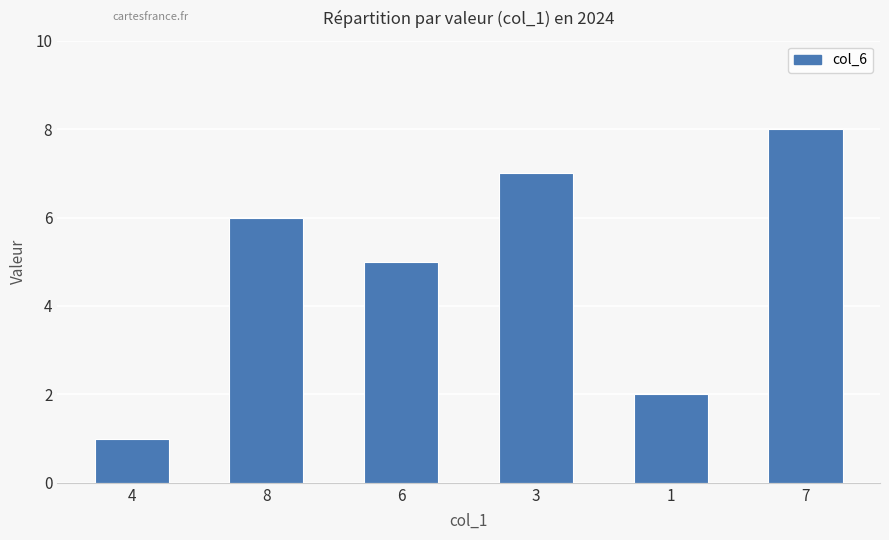

What is the maximum value shown in the chart?

8